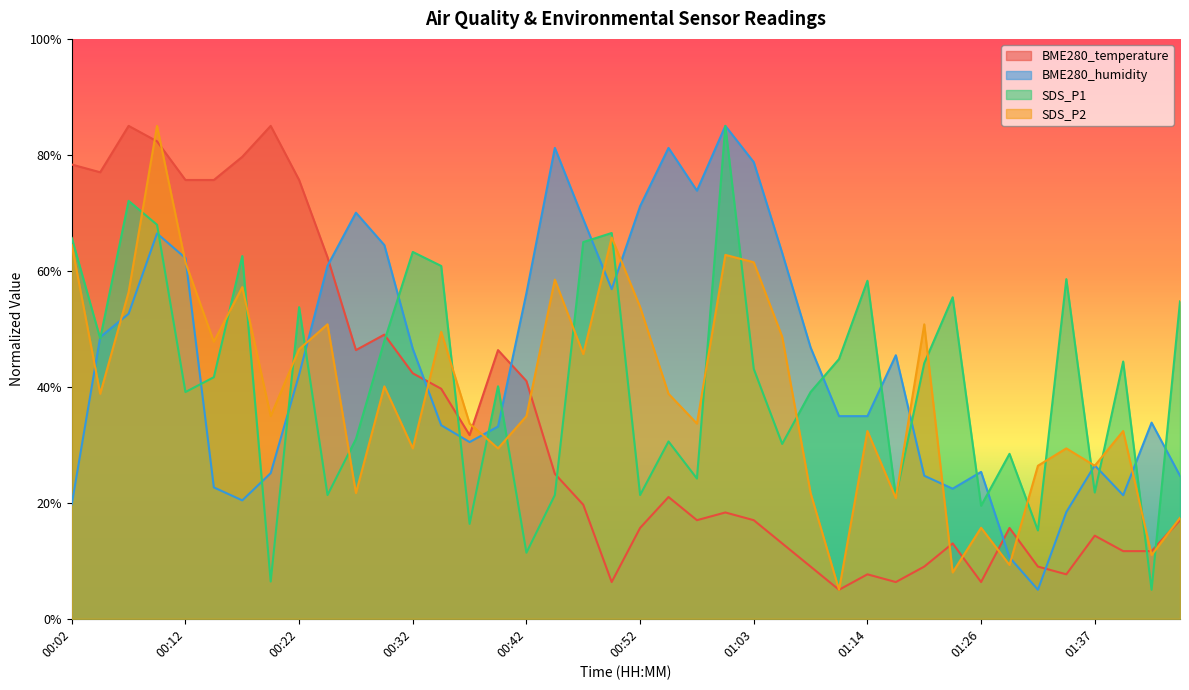

What is the difference between the SDS_P1 values at 00:02 and 01:14?

7.4